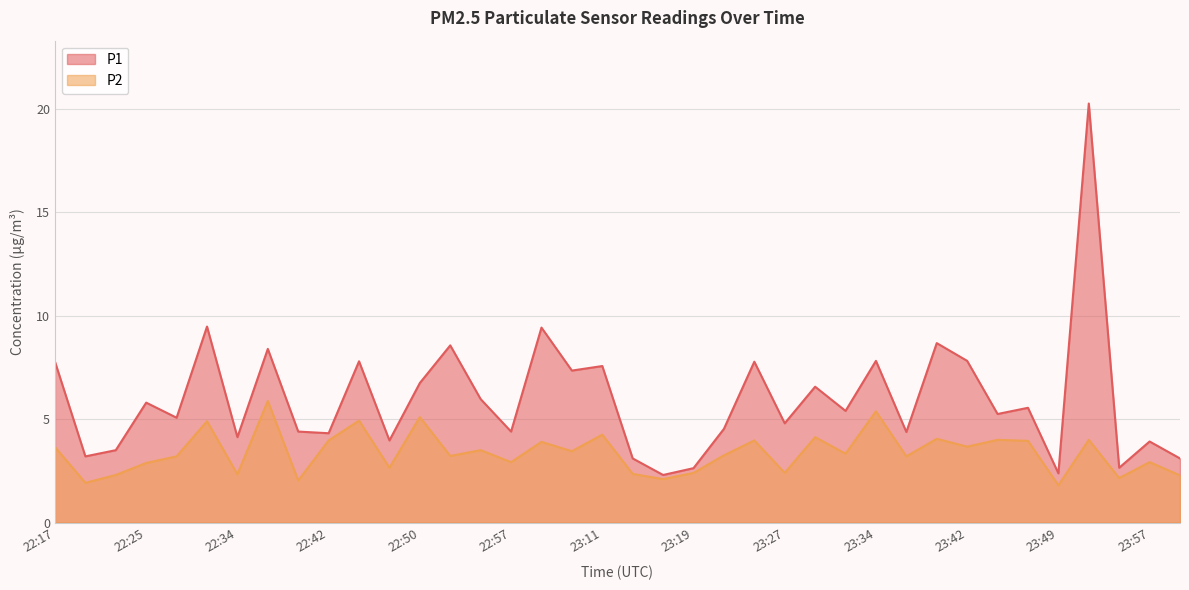

Rank the series by their average value, from highest to lowest.

P1, P2